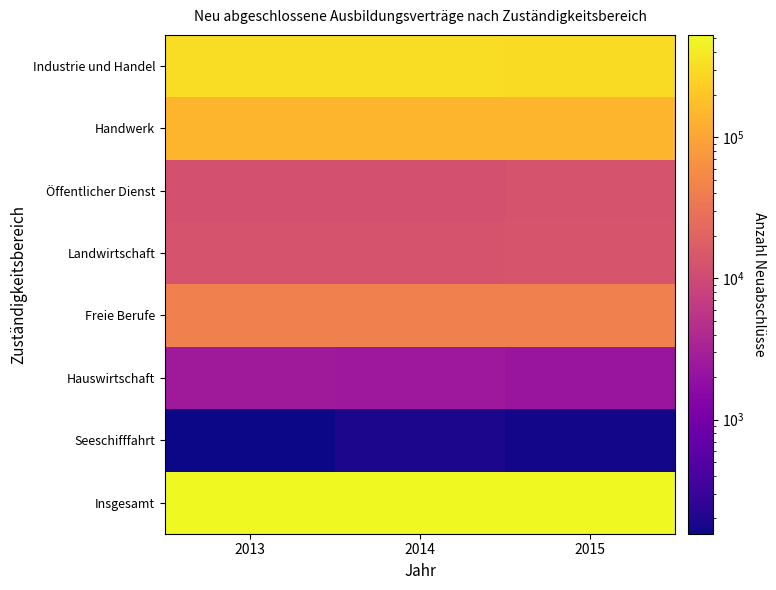

Reading left to right, what are all the values shown in this chart?

Industrie und Handel: 2013=317265	2014=311733	2015=308244
Handwerk: 2013=142137	2014=141234	2015=141513
Öffentlicher Dienst: 2013=12216	2014=12417	2015=13284
Landwirtschaft: 2013=13158	2014=13164	2015=13569
Freie Berufe: 2013=42051	2014=42051	2015=43053
Hauswirtschaft: 2013=2559	2014=2421	2015=2262
Seeschifffahrt: 2013=156	2014=183	2015=168
Insgesamt: 2013=529542	2014=523200	2015=522093